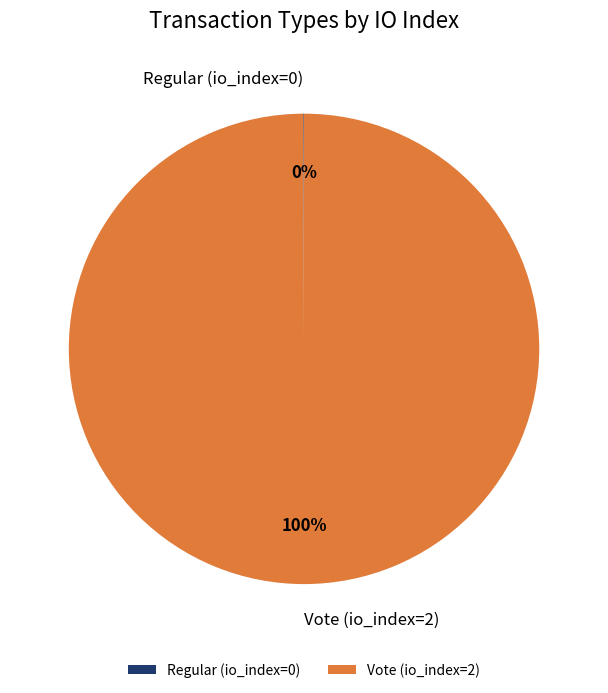

Which category has the biggest portion of the pie?

Vote (io_index=2)